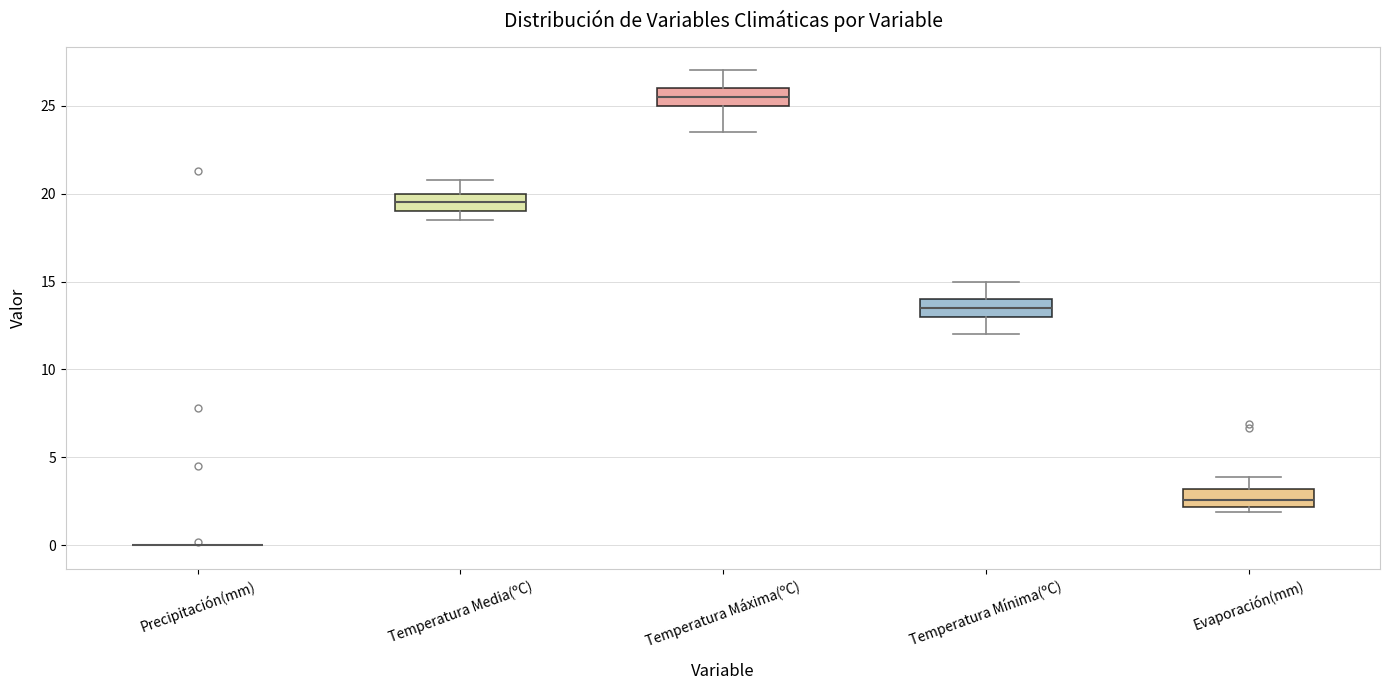

Reading left to right, transcribe this box plot: for each box, give where its median line is, the range the box spans, and where its two whiskers end, as read against the y-axis. The values are not printed on the chart, so give them approximately, as read against the axis.

Precipitación(mm): box collapsed to a line at 0.0, whiskers 0.0 to 0.0
Temperatura Media(ºC): median 19.5, box 19.0 to 20.0, whiskers 18.5 to 21.0
Temperatura Máxima(ºC): median 25.5, box 25.0 to 26.0, whiskers 23.5 to 27.0
Temperatura Mínima(ºC): median 13.5, box 13.0 to 14.0, whiskers 12.0 to 15.0
Evaporación(mm): median 2.5, box 2.0 to 3.0, whiskers 2.0 (just below the box's lower edge) to 4.0